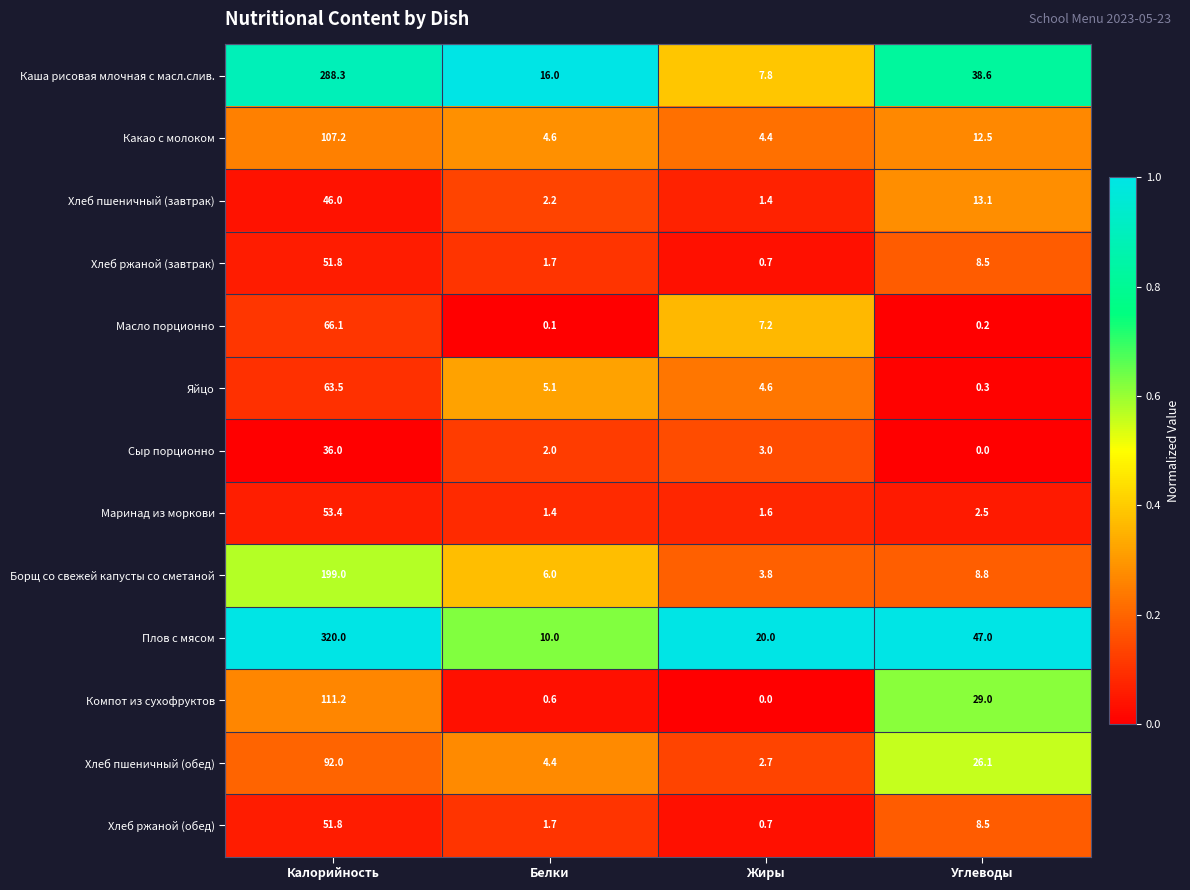

What is the sum of the Масло порционно values at Калорийность and Белки?

66.2